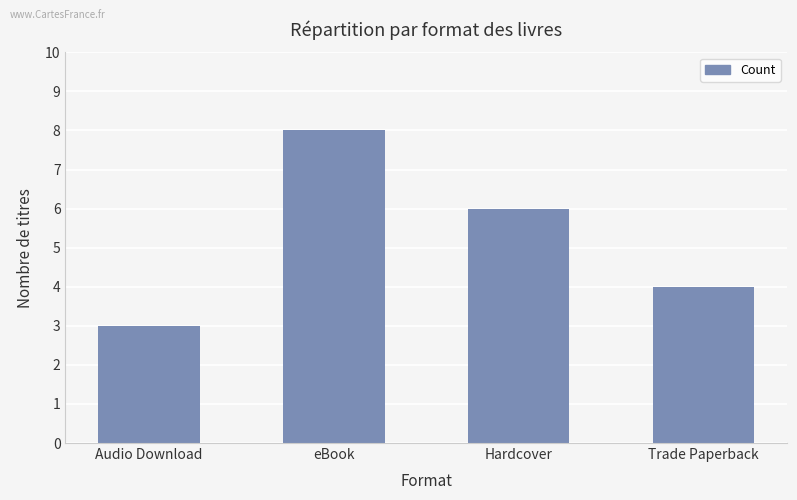

How many bars are there in total?

4